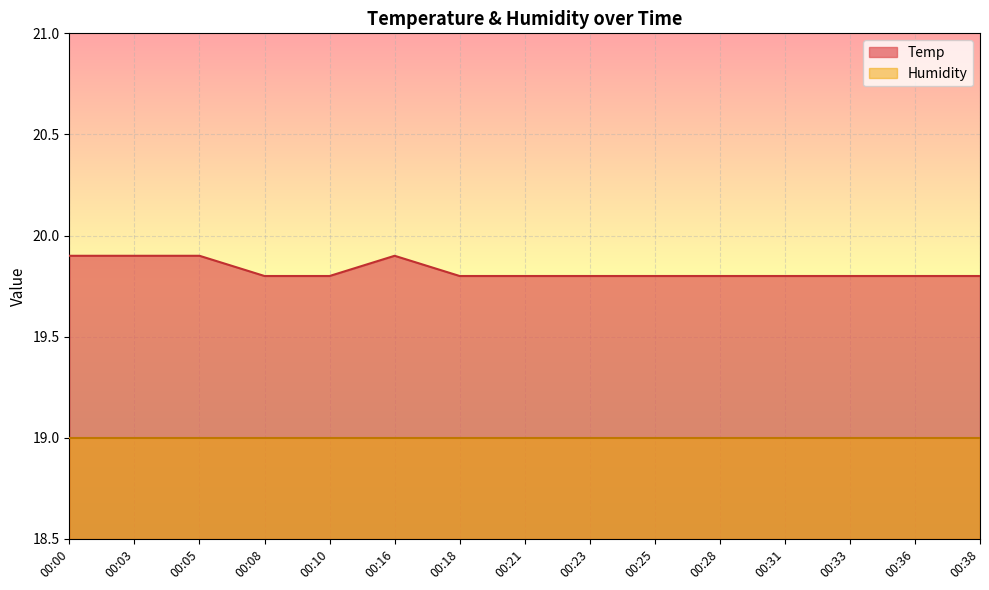

Count the values in the range 19 to 20.

15